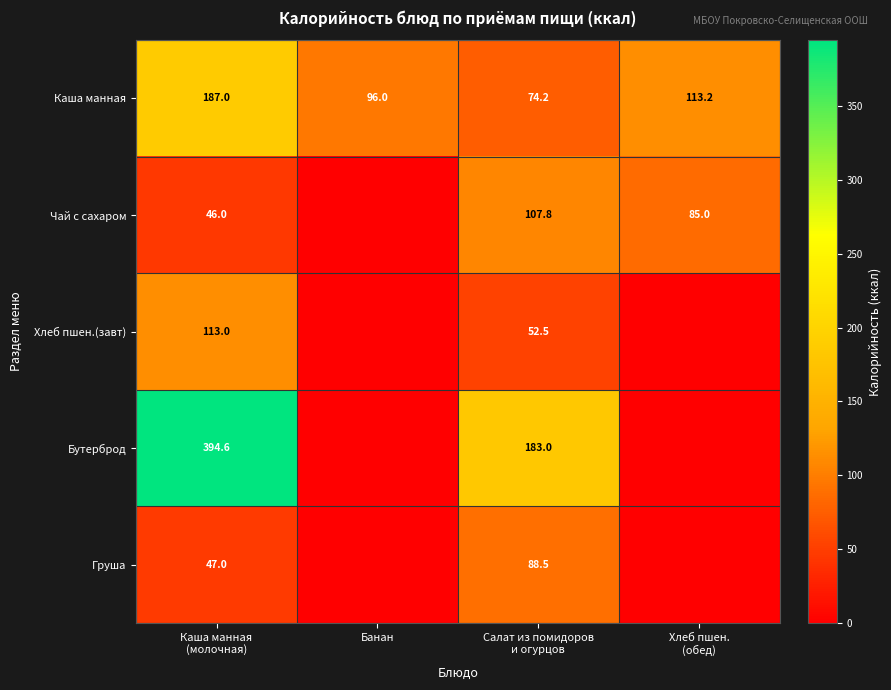

What is the average value of the Каша манная series?

117.6